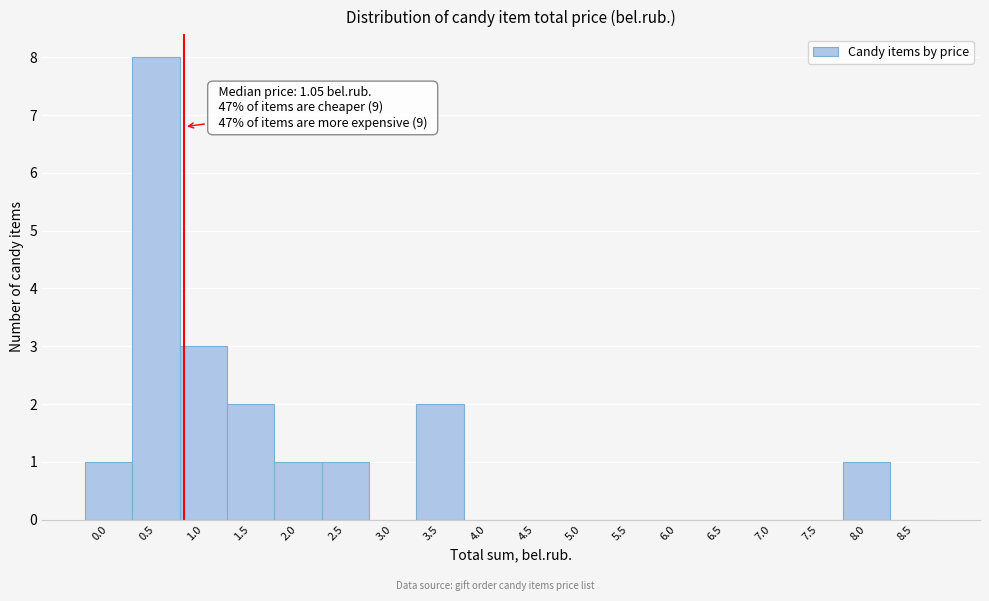

Reading left to right, extract all data points from this chart.

0.0=1	0.5=8	1.0=3	1.5=2	2.0=1	2.5=1	3.0=0	3.5=2	4.0=0	4.5=0	5.0=0	5.5=0	6.0=0	6.5=0	7.0=0	7.5=0	8.0=1	8.5=0